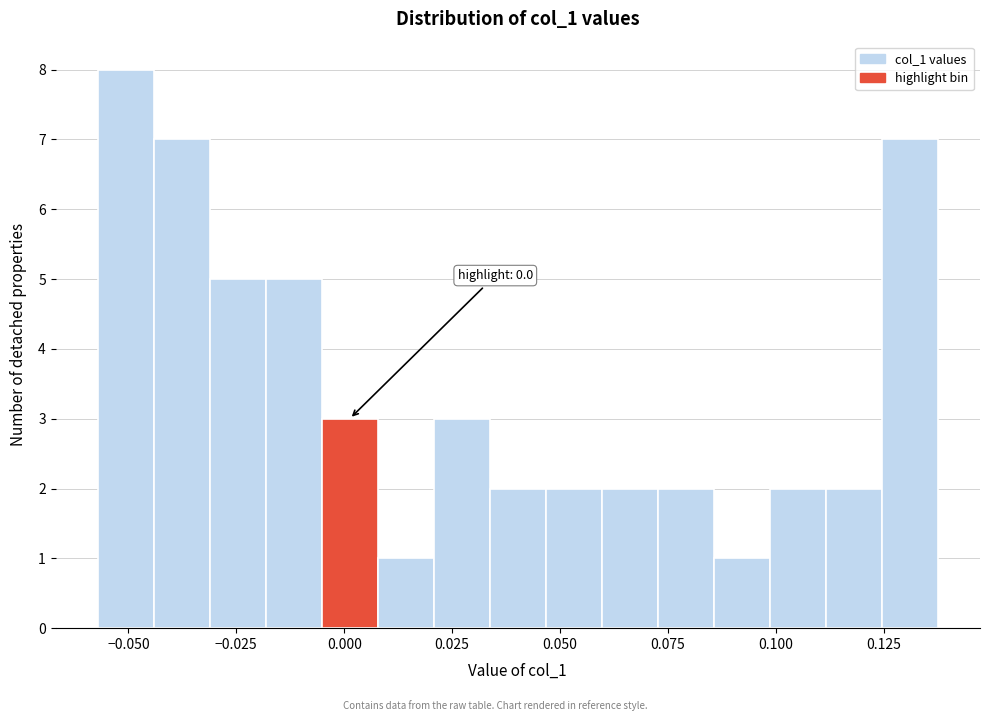

Read against the x-axis, roughly where is the centre of the tallest bar?

-0.050